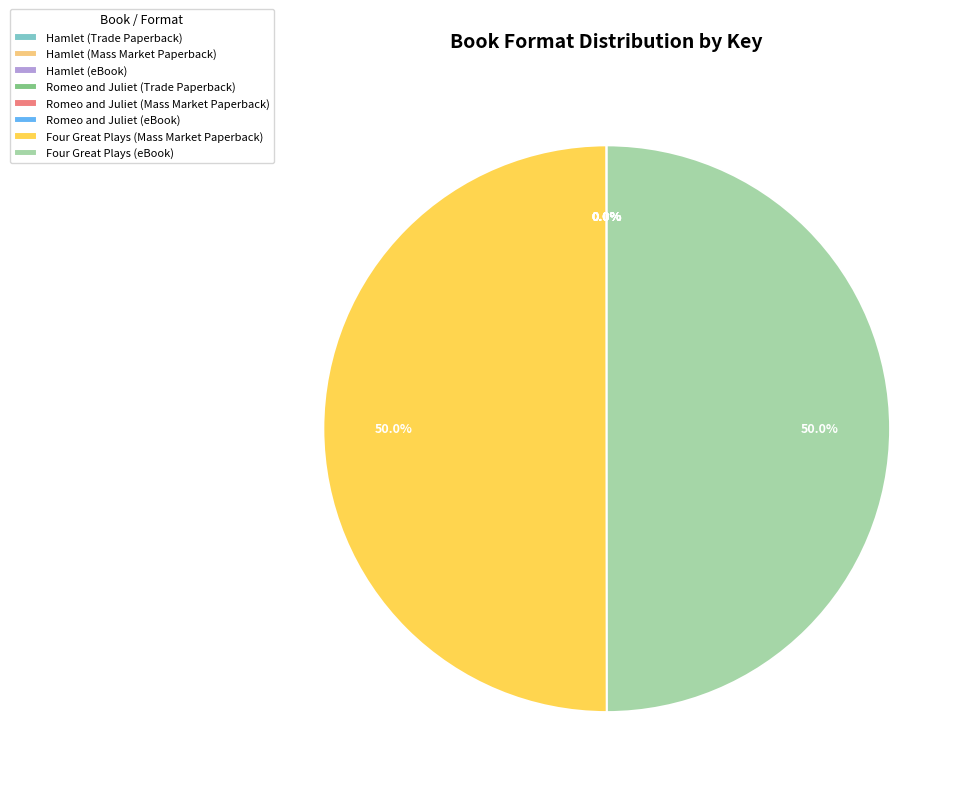

Do Romeo and Juliet (eBook) and Four Great Plays (Mass Market Paperback) together represent more than half of the pie?

No